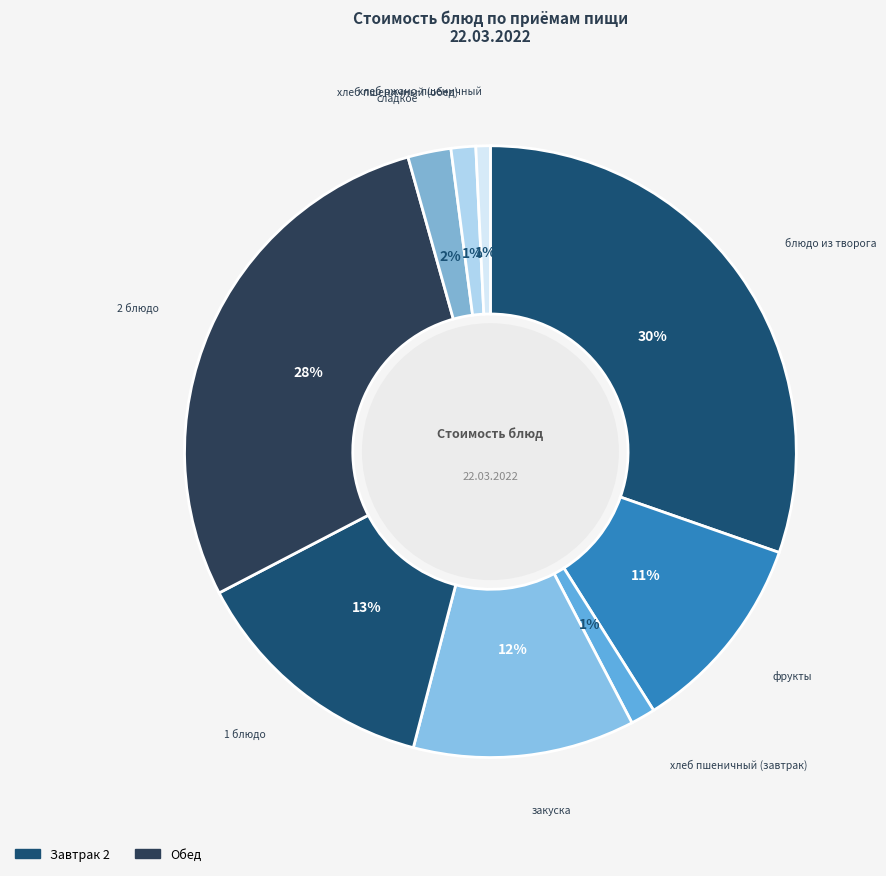

Does any single category account for the majority?

No